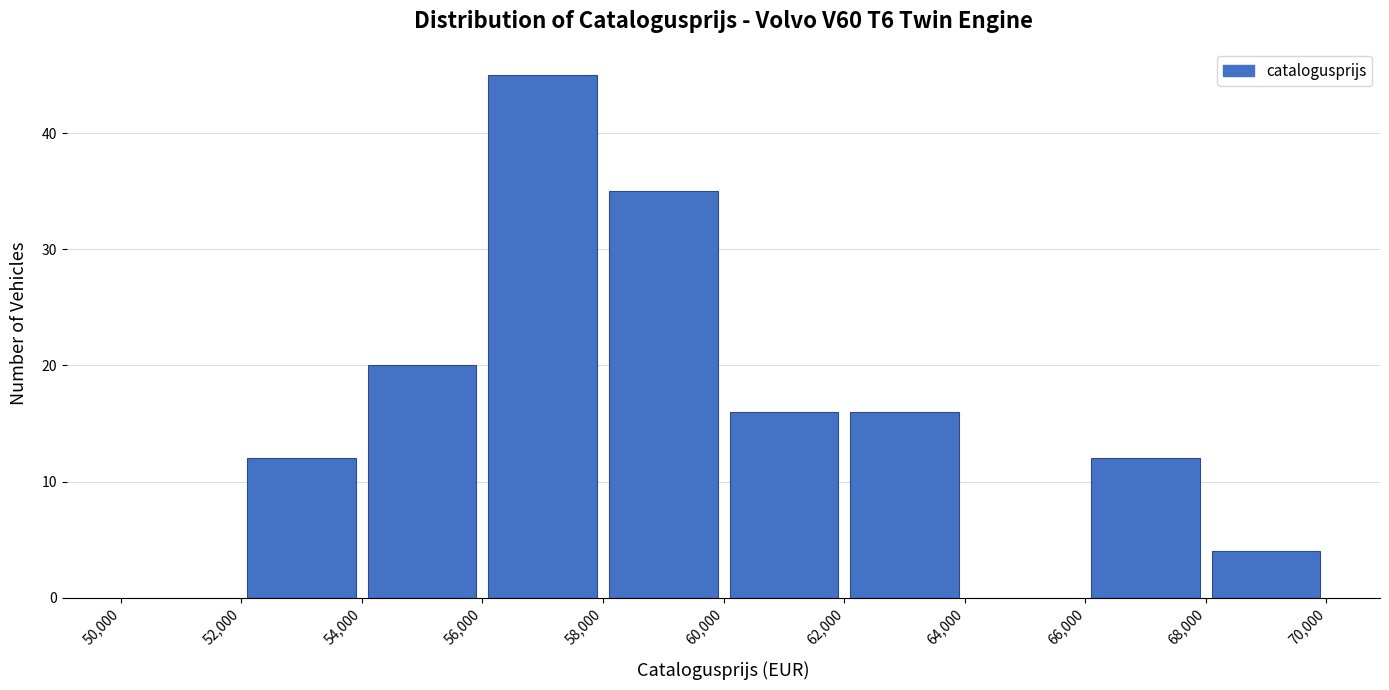

Which range on the x-axis has the tallest bar?

56,000 to 58,000